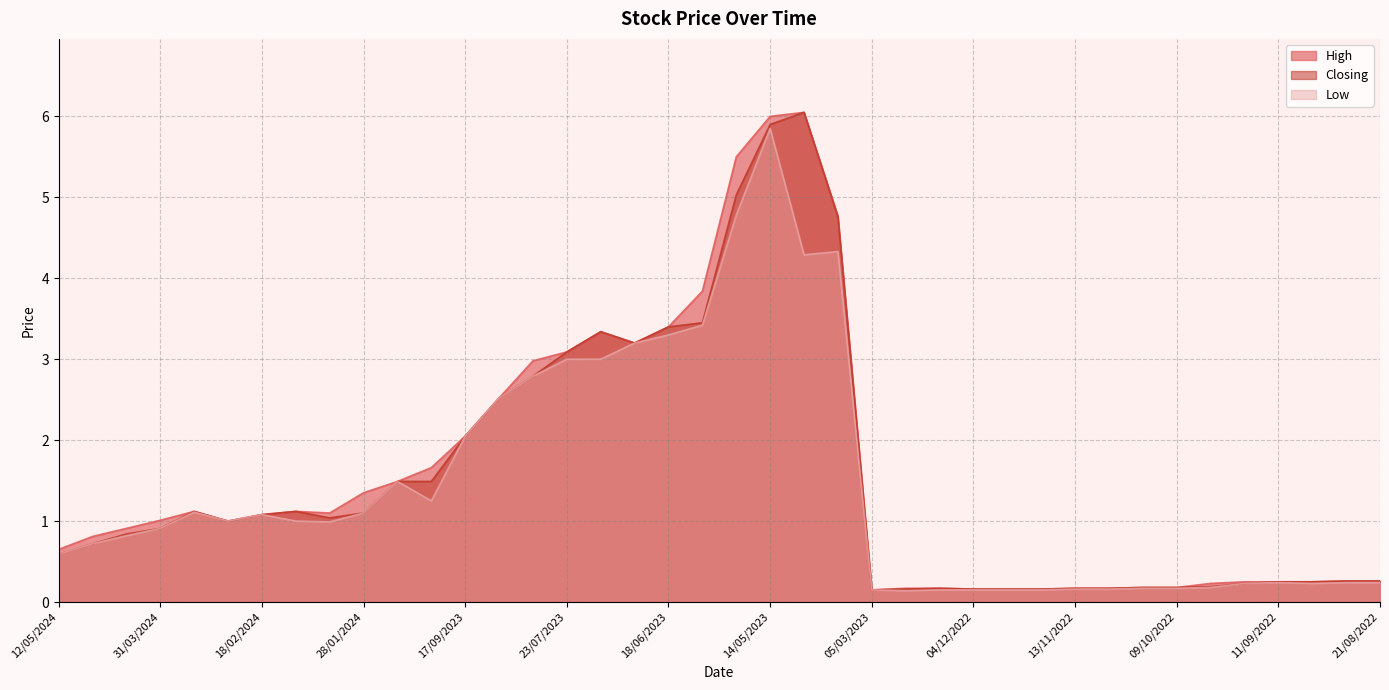

How many values in the High series are below 1?

19